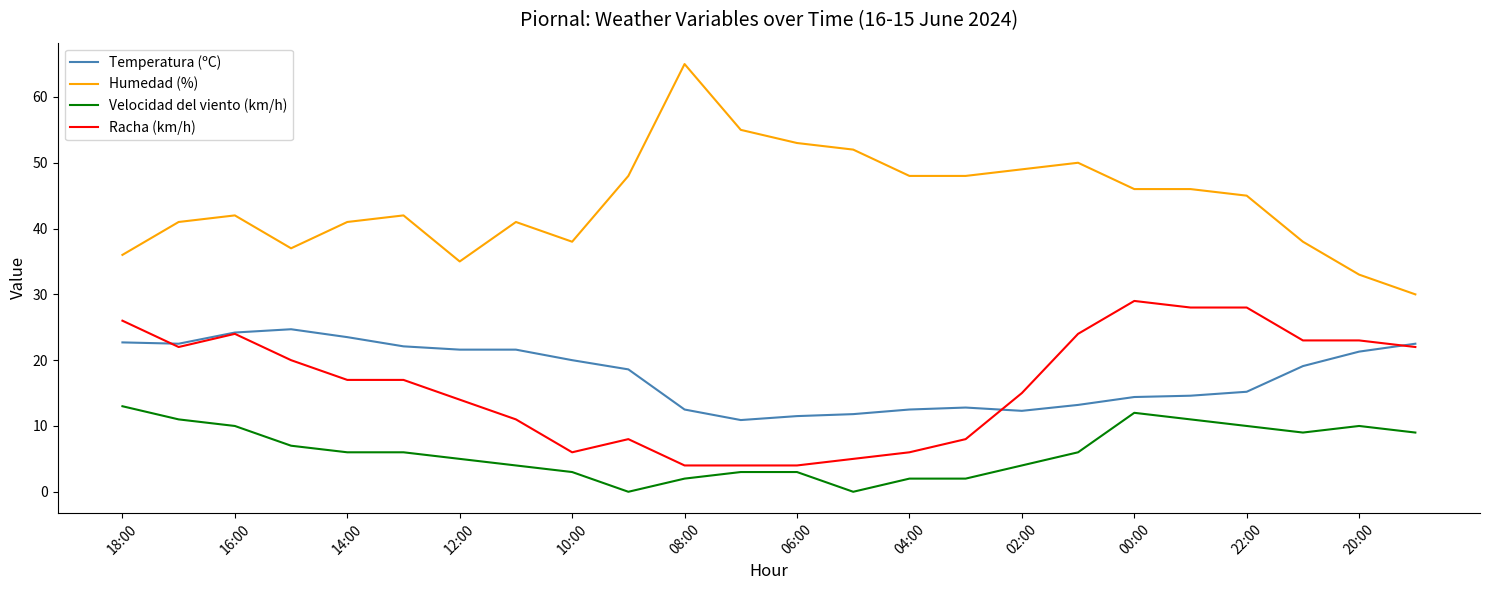

Which series has the largest range (max minus min)?

Humedad (%)